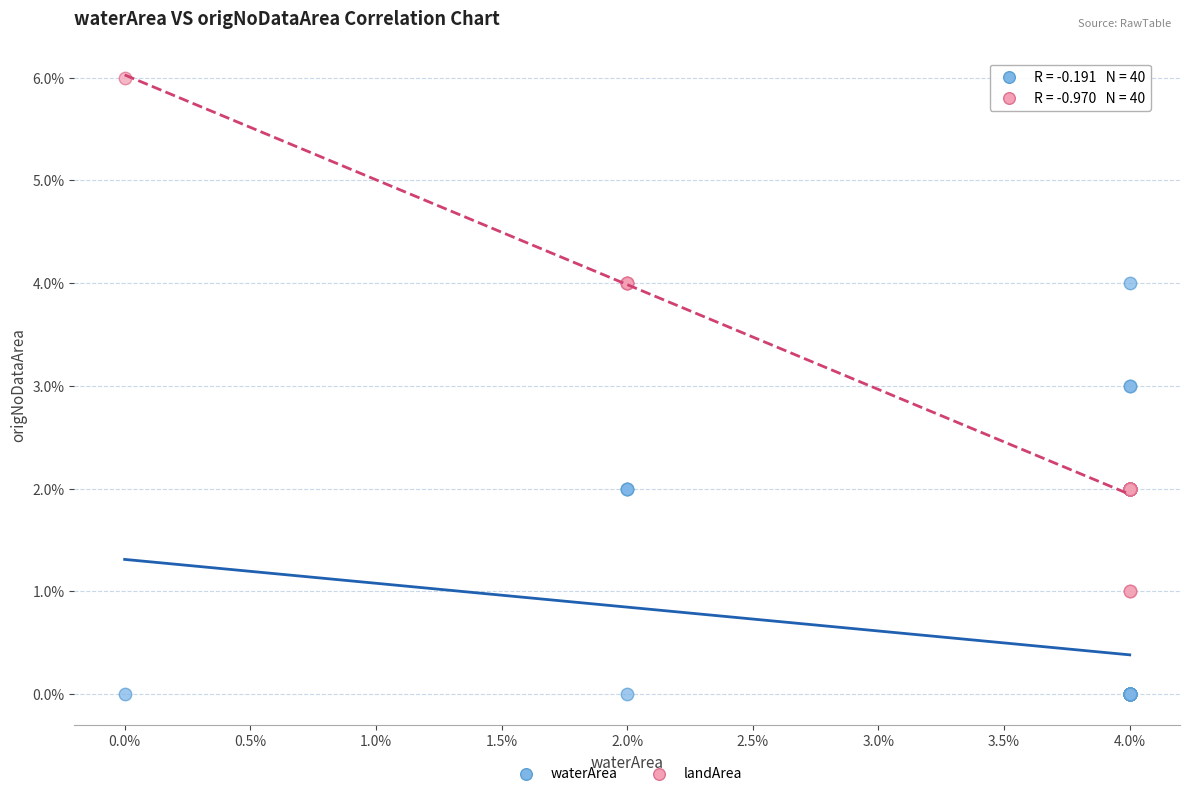

Which series has the widest spread of Y values?

landArea